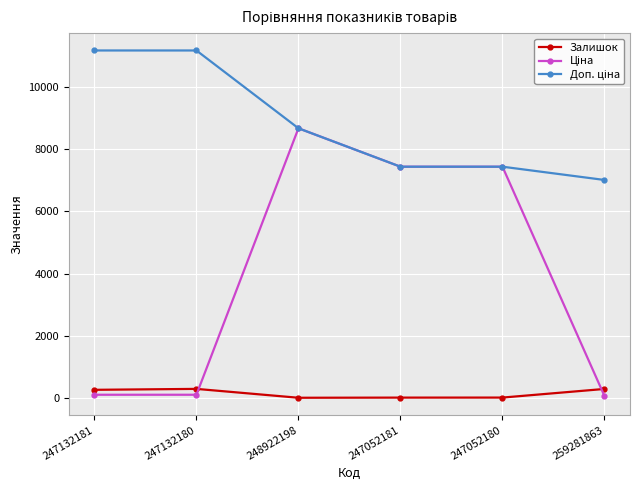

What is the value of the Залишок point at the 6th from the left?

298.0